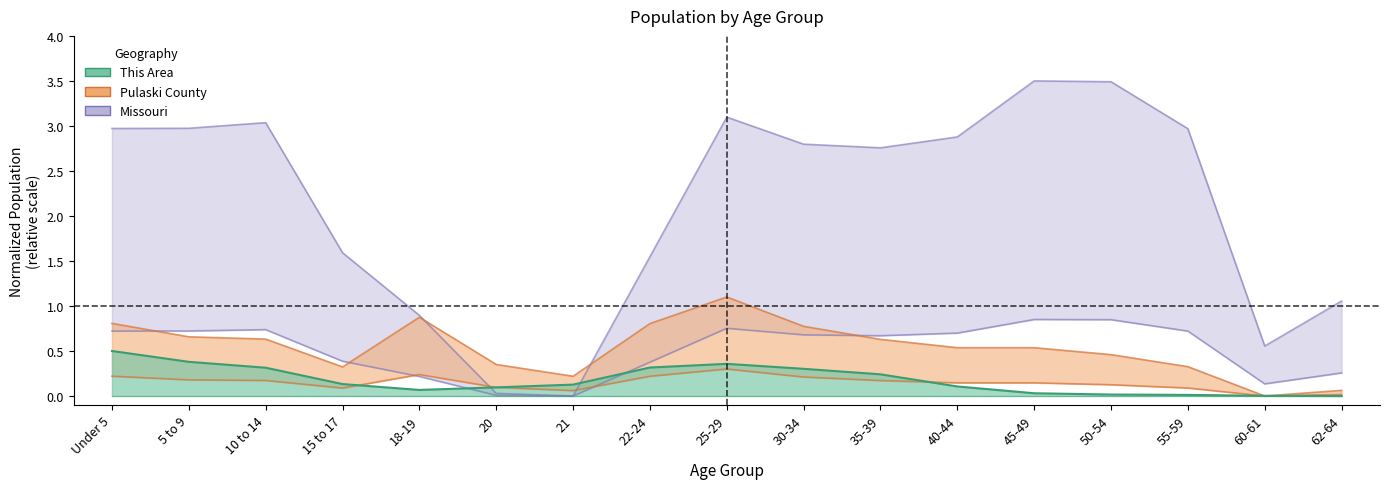

Between Under 5 and 22-24, which is larger?

Under 5